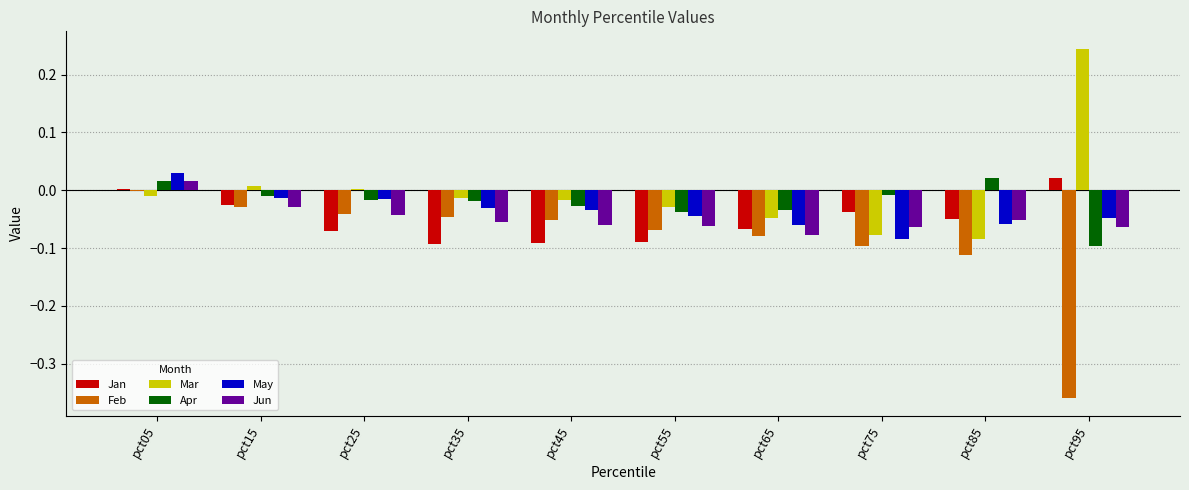

Is it true that May equals 0.1 at pct05?

False